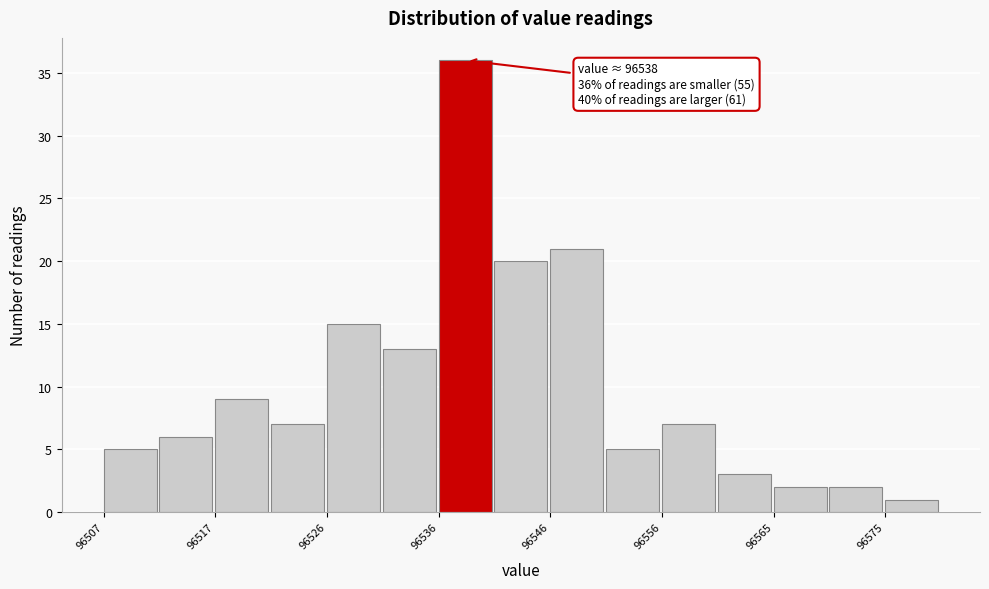

Over which range of the x-axis is the bar tallest?

96536 to 96541